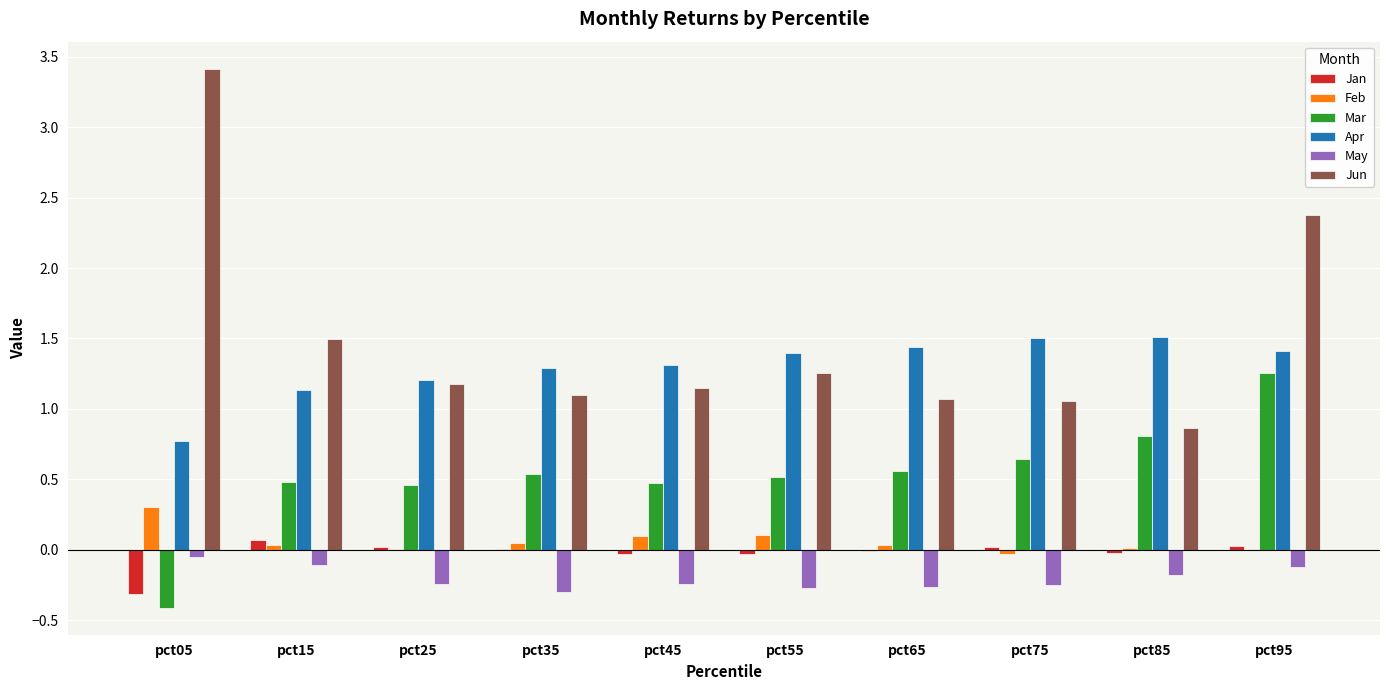

What is the sum of all Jun values?

15.0